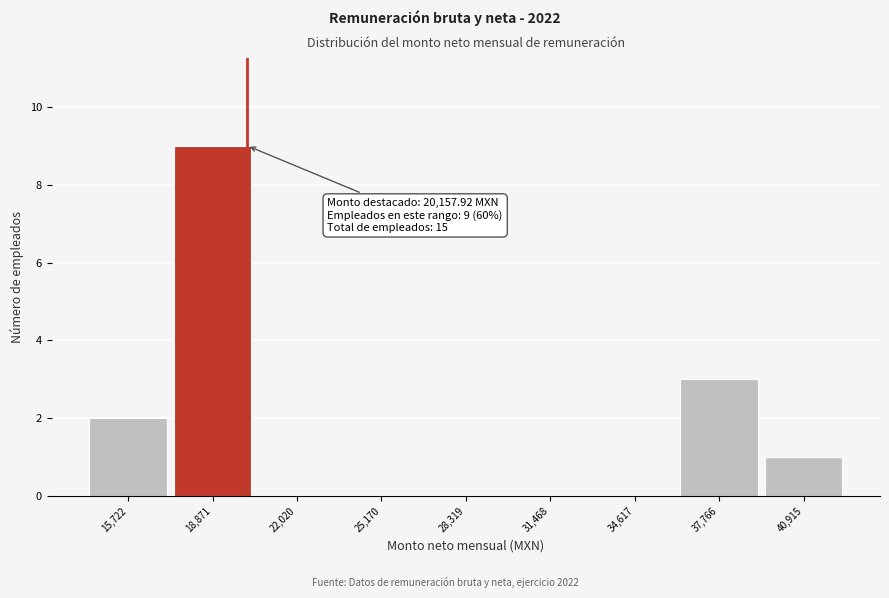

Which range on the x-axis has the tallest bar?

17500 to 20500